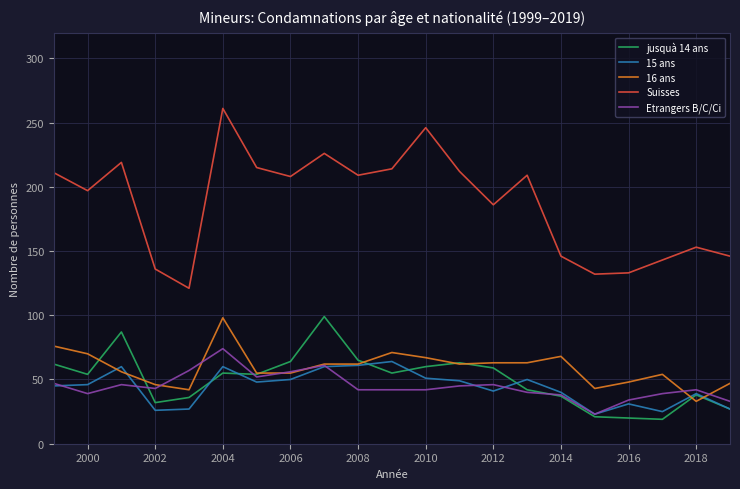

True or false: Etrangers B/C/Ci and Suisses intersect in this chart.

False